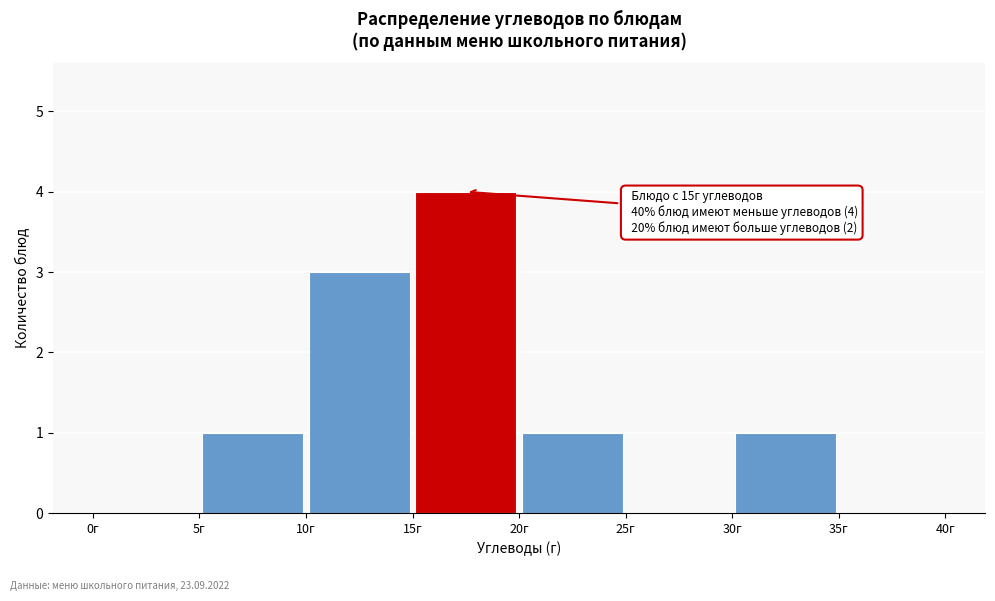

Over which range of the x-axis is the bar tallest?

15 to 20